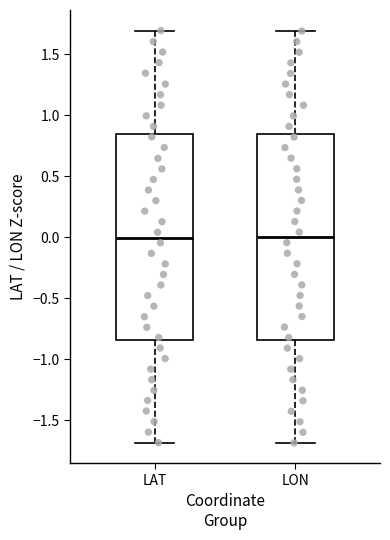

Where is the lower edge of the box for LAT on the y-axis? The values are not printed on the chart, so give them approximately, as read against the axis.

-0.85